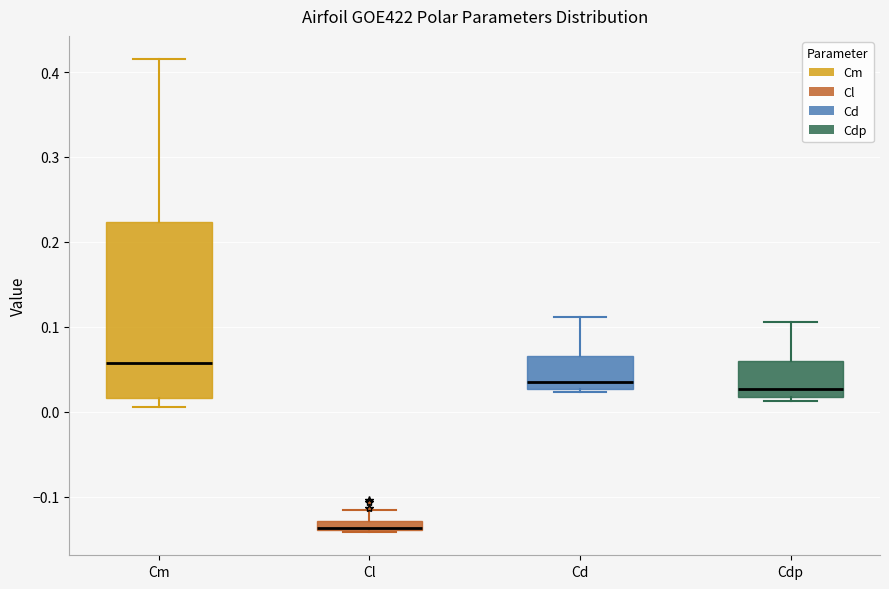

Which box is the tallest, from its lower edge to its upper edge?

Cm